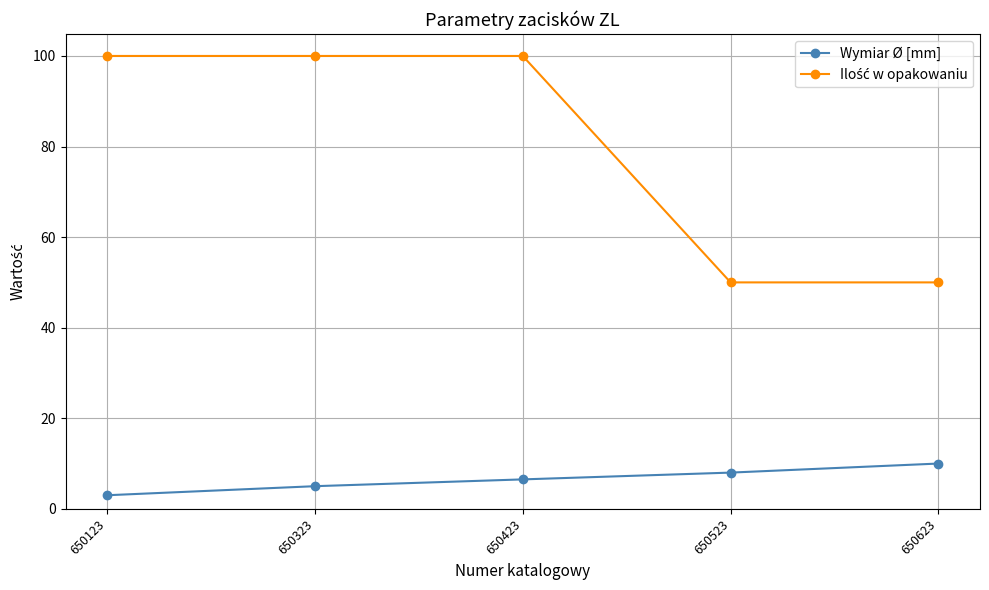

What is the spread (max minus min) of values at 650323?

95.0